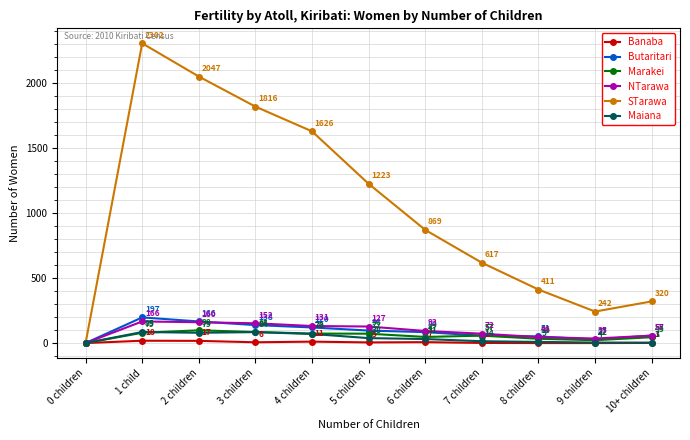

Is the value of Marakei at 2 children greater than the value of Maiana at 5 children?

Yes